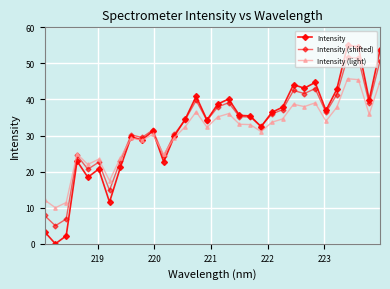

List the series in order of their peak value, lowest first.

Intensity (light), Intensity (shifted), Intensity